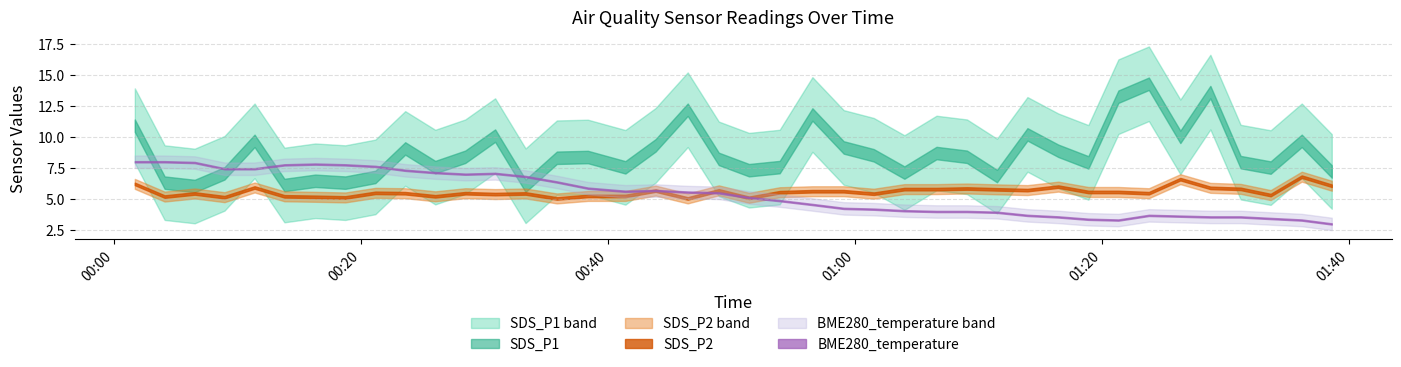

At which category is the sum across all series the highest?

2023/07/09 01:23:47